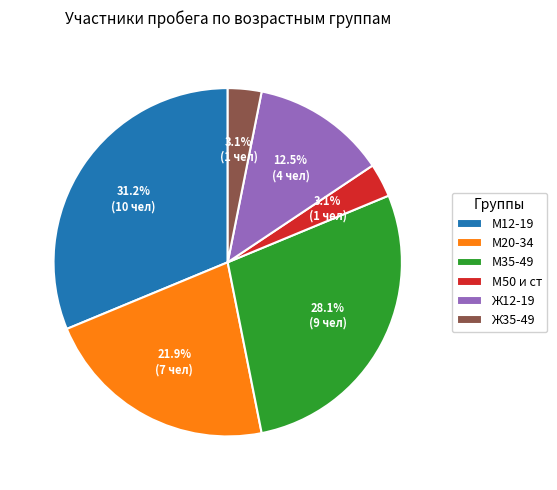

What percentage do М35-49 and М12-19 together represent?

59.4%